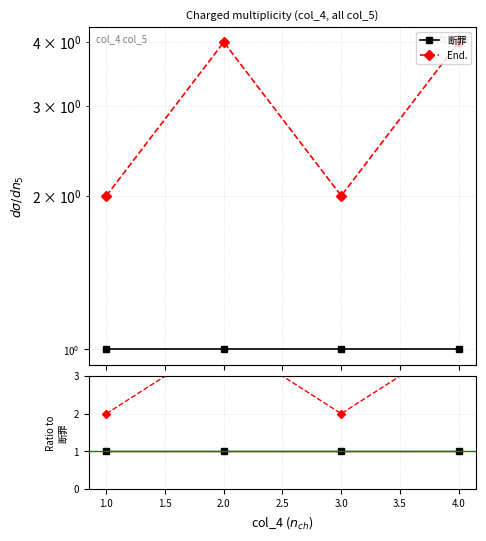

Is the value of 断罪 at 2.0 greater than the value of End. at 2.0?

No